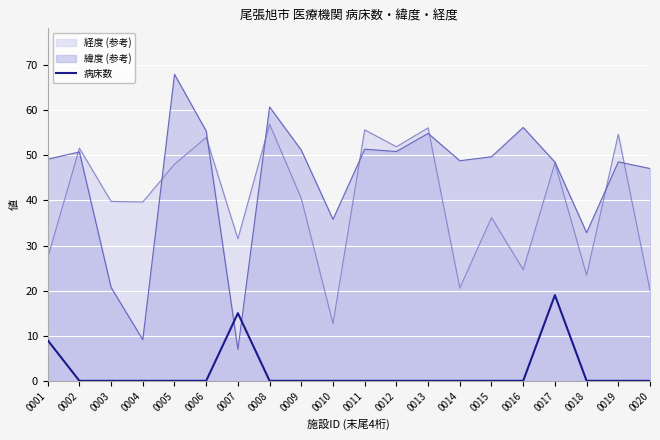

Which label corresponds to the largest value in the chart?

0005